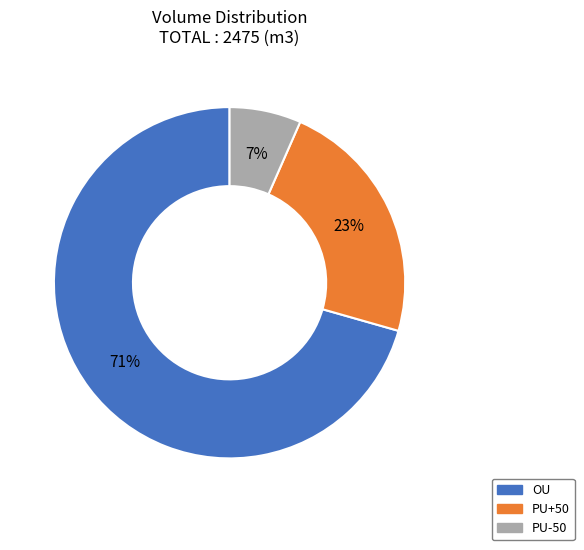

How many segments does this pie chart have?

3